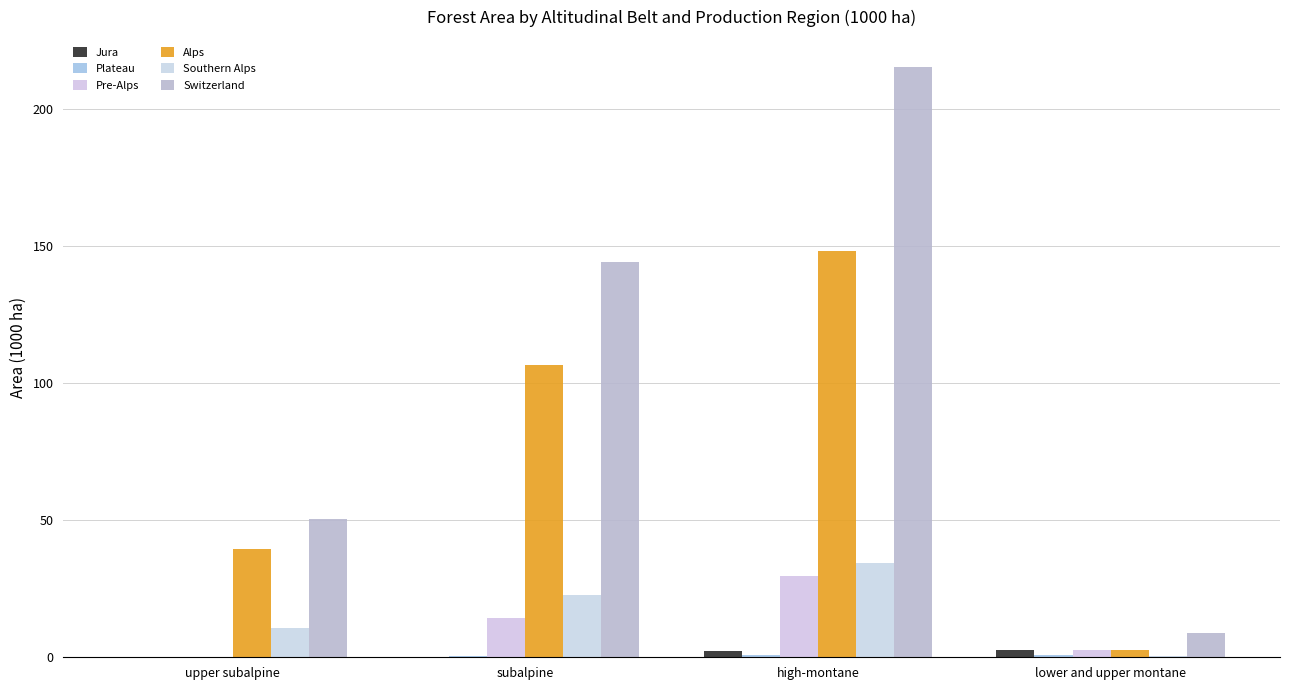

What is the difference between the maximum and minimum values in the Switzerland series?

206.6